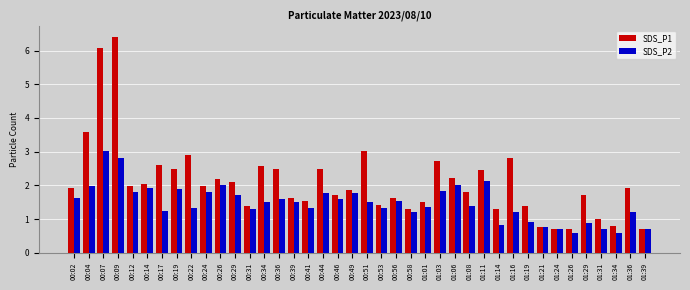

What is the sum of all SDS_P2 values?

58.9